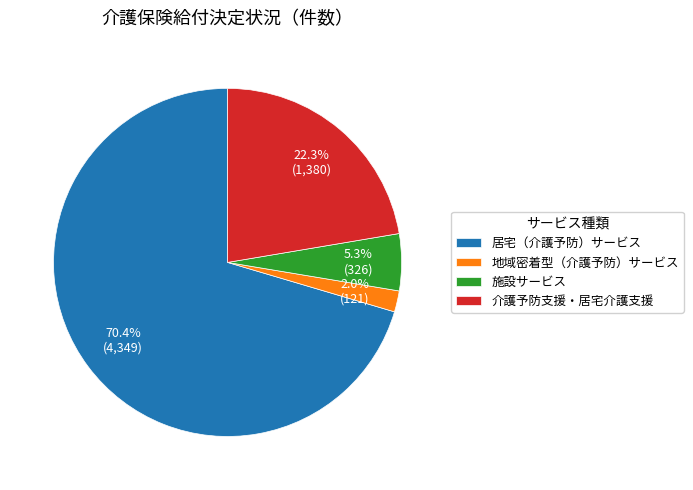

The 介護予防支援・居宅介護支援 slice represents 22% of the pie. True or false?

True